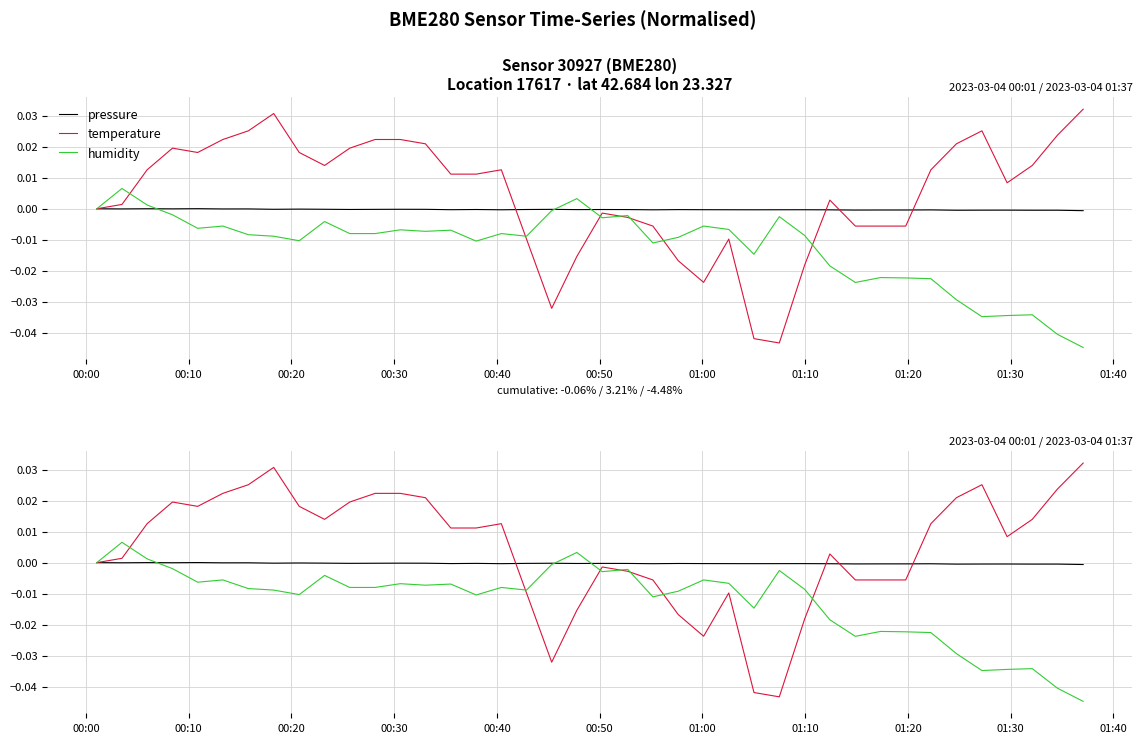

How many interior local peaks does the pressure series have?

13